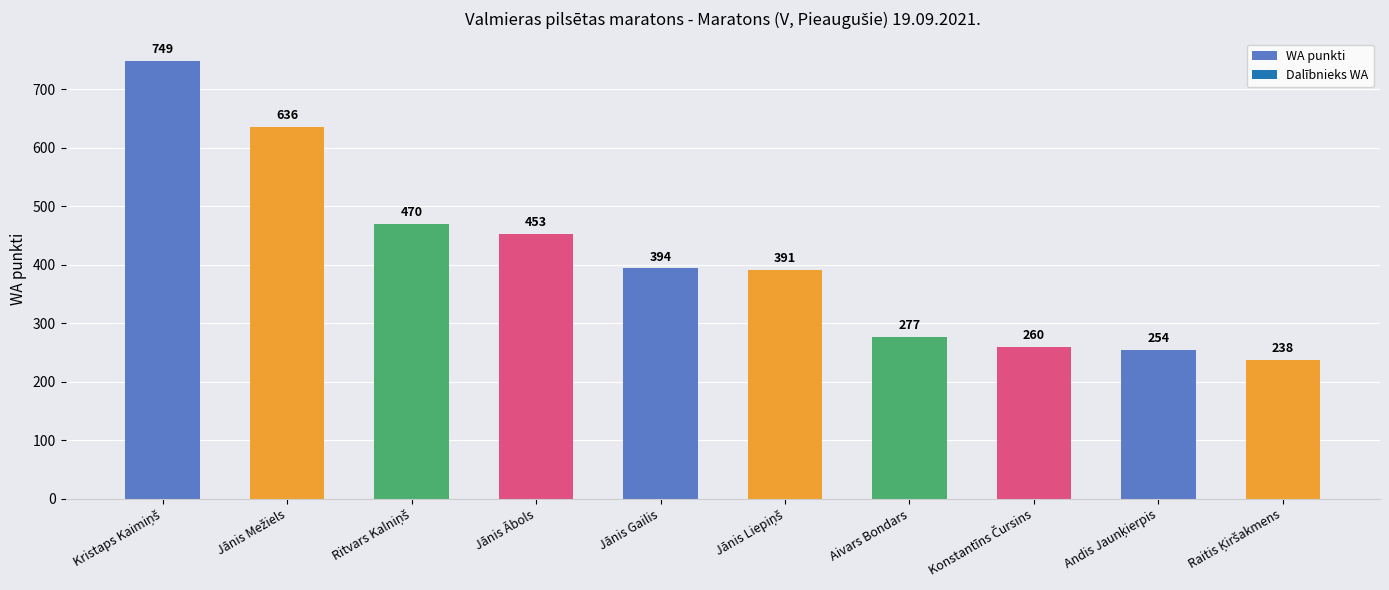

True or false: the data shows 297 at Jānis Ābols.

False